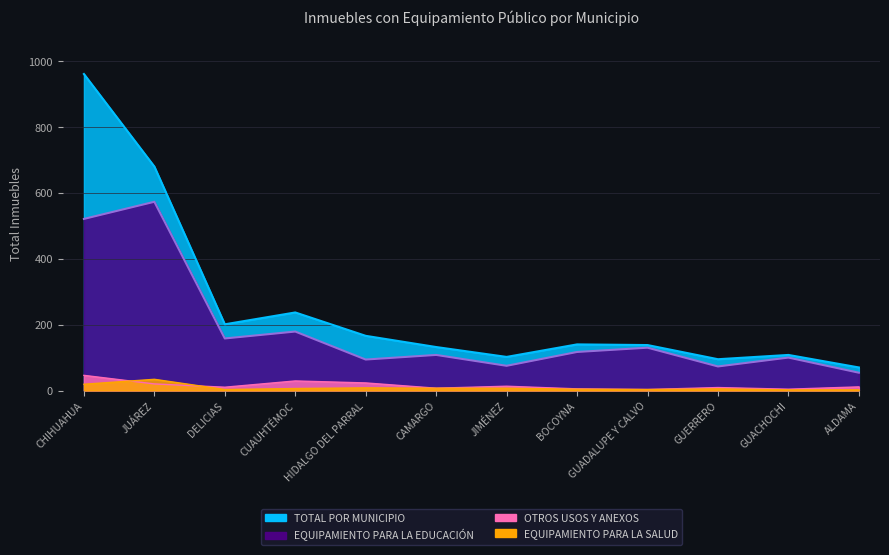

At GUADALUPE Y CALVO, list the series in order from smallest to largest.

EQUIPAMIENTO PARA LA SALUD, OTROS USOS Y ANEXOS, EQUIPAMIENTO PARA LA EDUCACIÓN, TOTAL POR MUNICIPIO